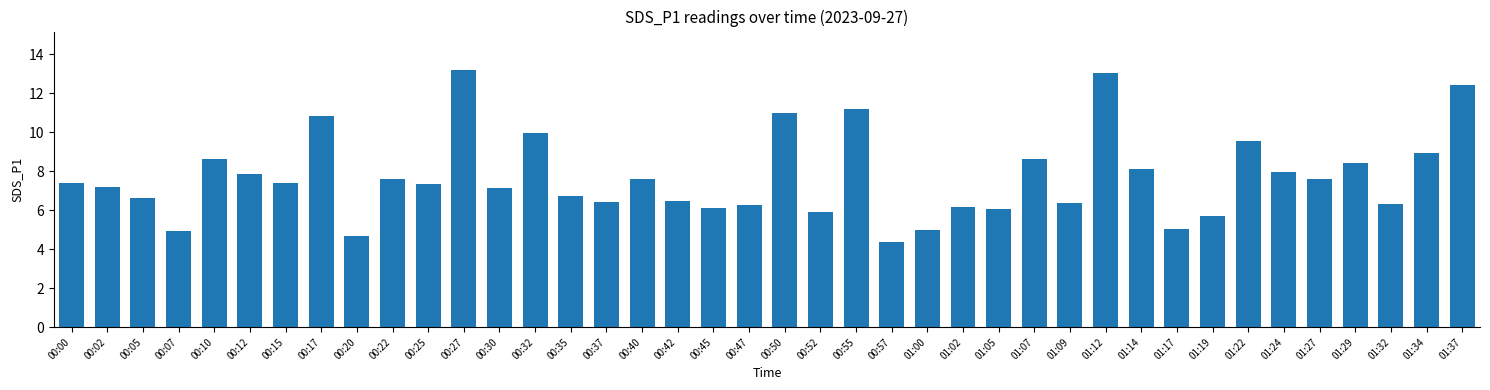

What is the sum of all values?

308.0